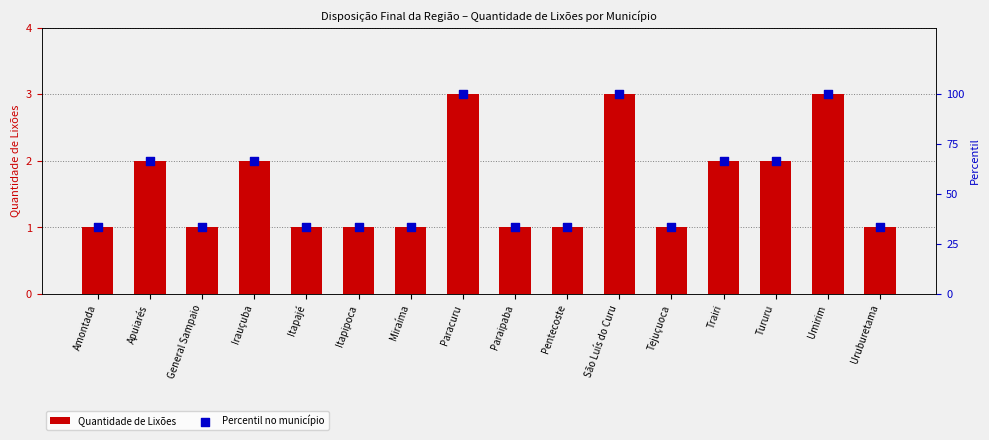

At which category is the sum across all series the highest?

Paracuru